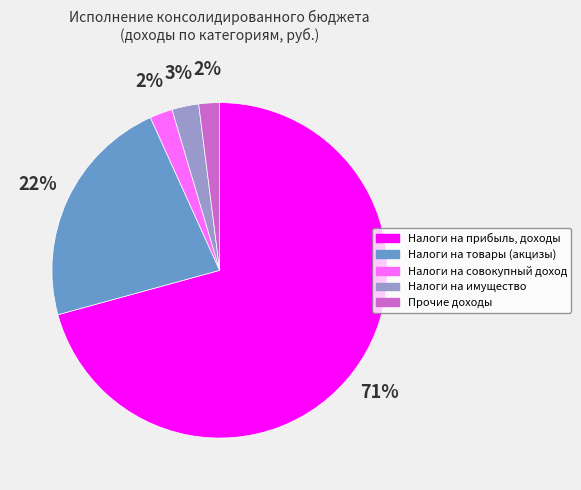

To the nearest percent, what is the difference between the largest and smallest slice percentages?

69%